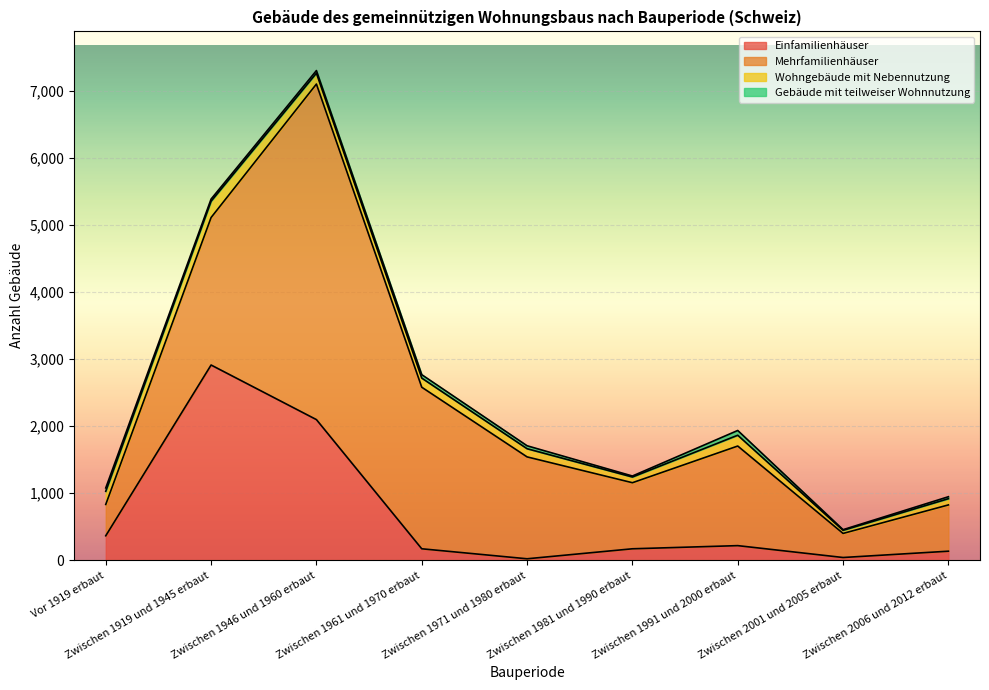

What is the label of the 9th point from the right?

Vor 1919 erbaut